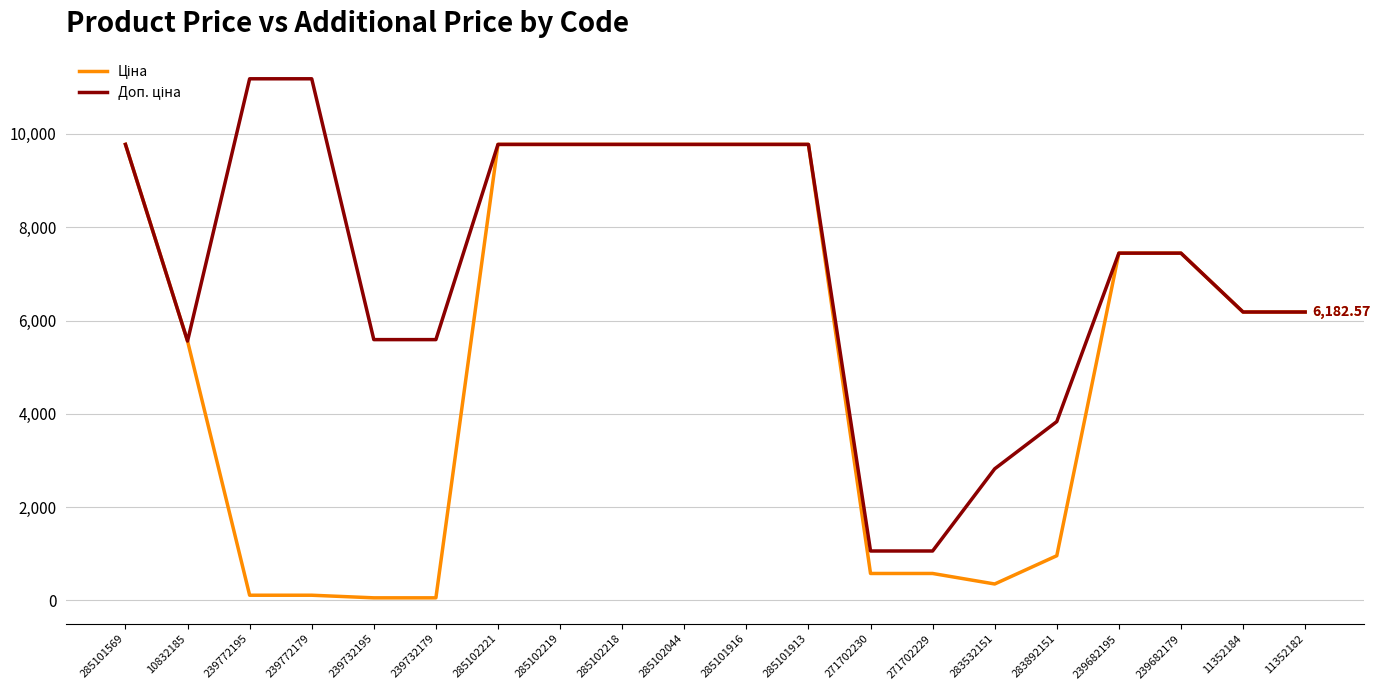

Reading right to left, transcribe all the data shown in this chart.

Ціна: 6182.6	6182.6	7444.6	7444.6	958.4	352.6	578.1	578.1	9775.5	9775.5	9775.5	9775.5	9775.5	9775.5	55.9	55.9	111.8	111.8	5560.3	9775.5
Доп. ціна: 6182.6	6182.6	7444.6	7444.6	3833.8	2821.2	1060.0	1060.0	9775.5	9775.5	9775.5	9775.5	9775.5	9775.5	5591.0	5591.0	11182.0	11182.0	5560.3	9775.5